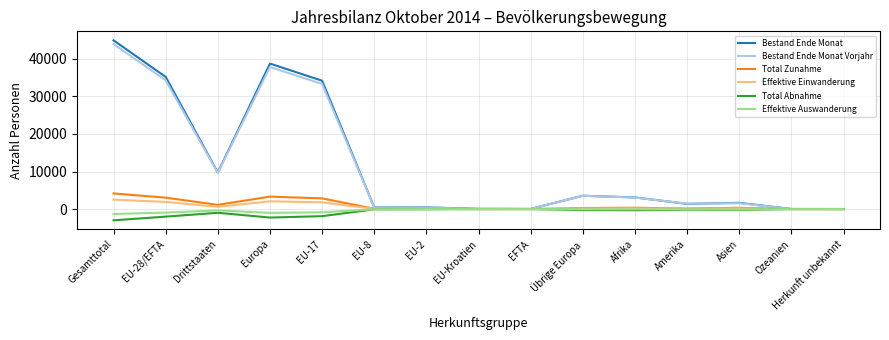

How many values in the Effektive Auswanderung series are below -67?

7